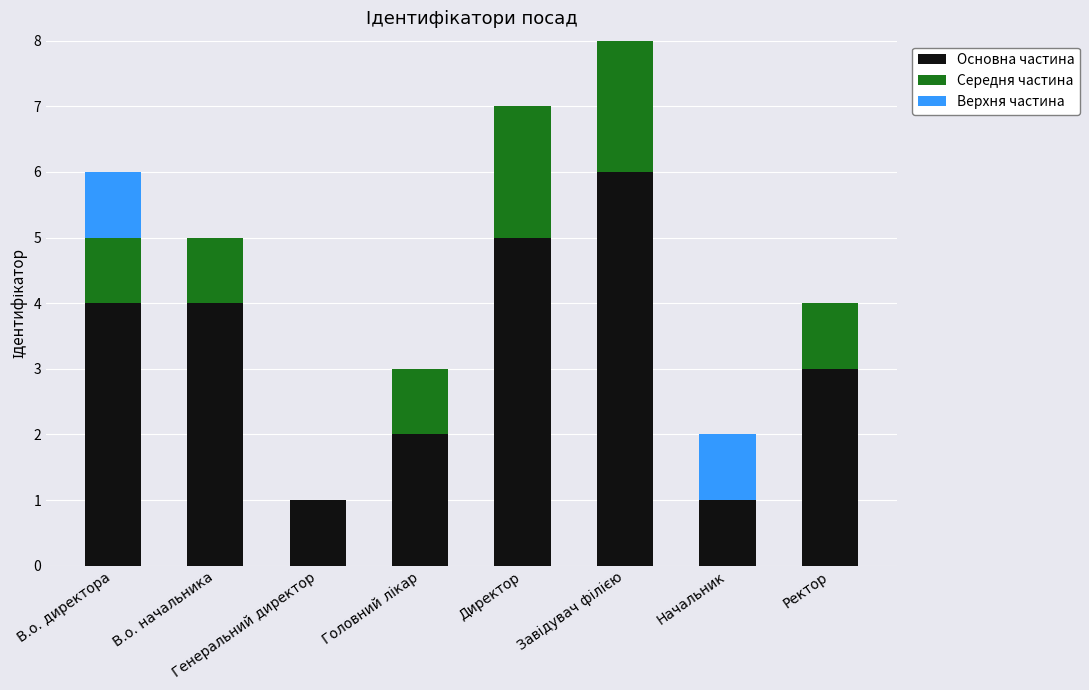

What is the maximum value for Основна частина?

6